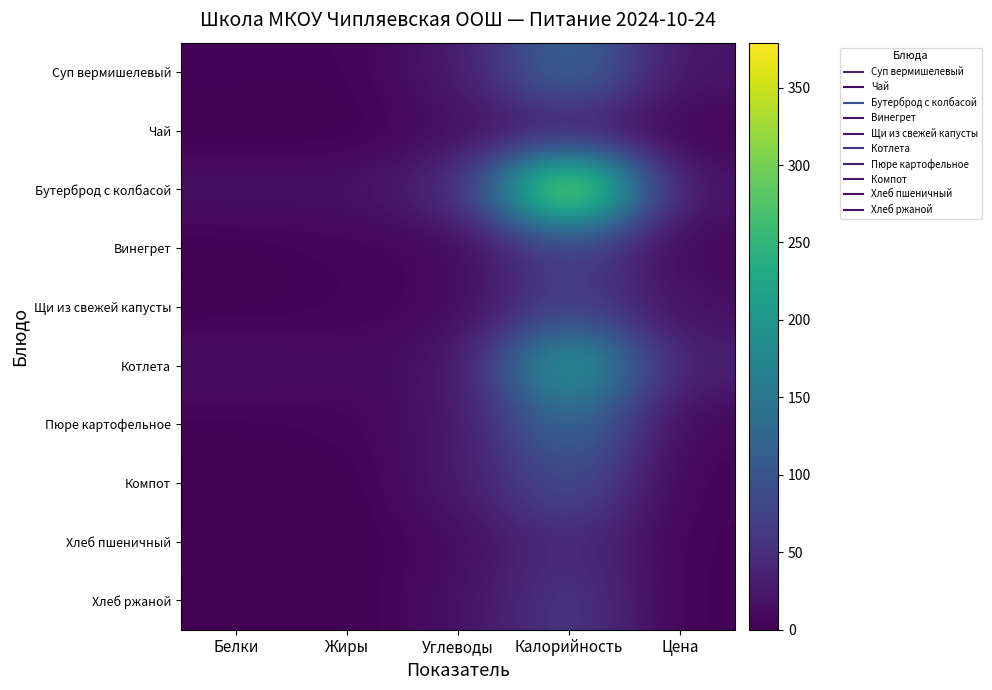

Rank the series at Белки from highest to lowest value.

Бутерброд с колбасой, Котлета, Суп вермишелевый, Пюре картофельное, Хлеб пшеничный, Винегрет, Щи из свежей капусты, Хлеб ржаной, Чай, Компот